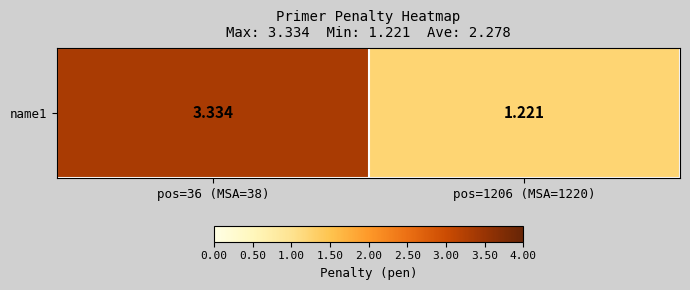

Which category has the lowest value across all series?

pos=1206 (MSA=1220)